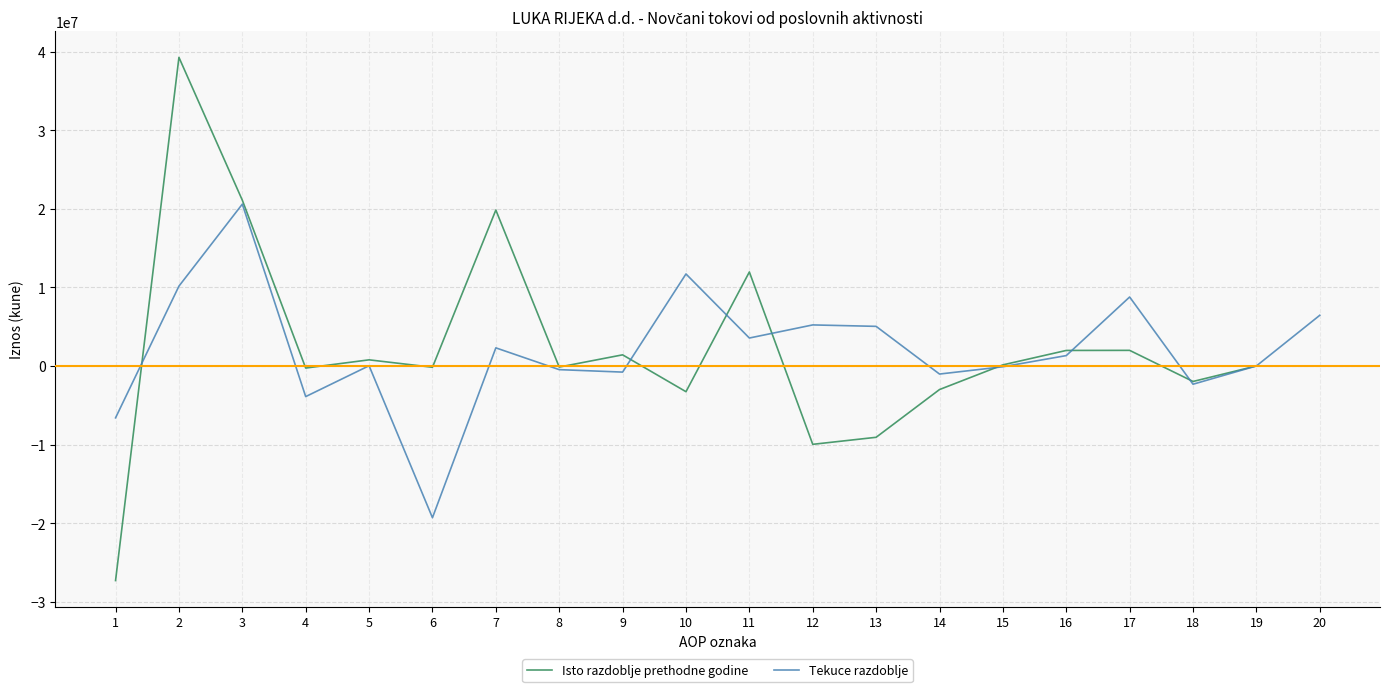

Does the chart have visible grid lines?

Yes